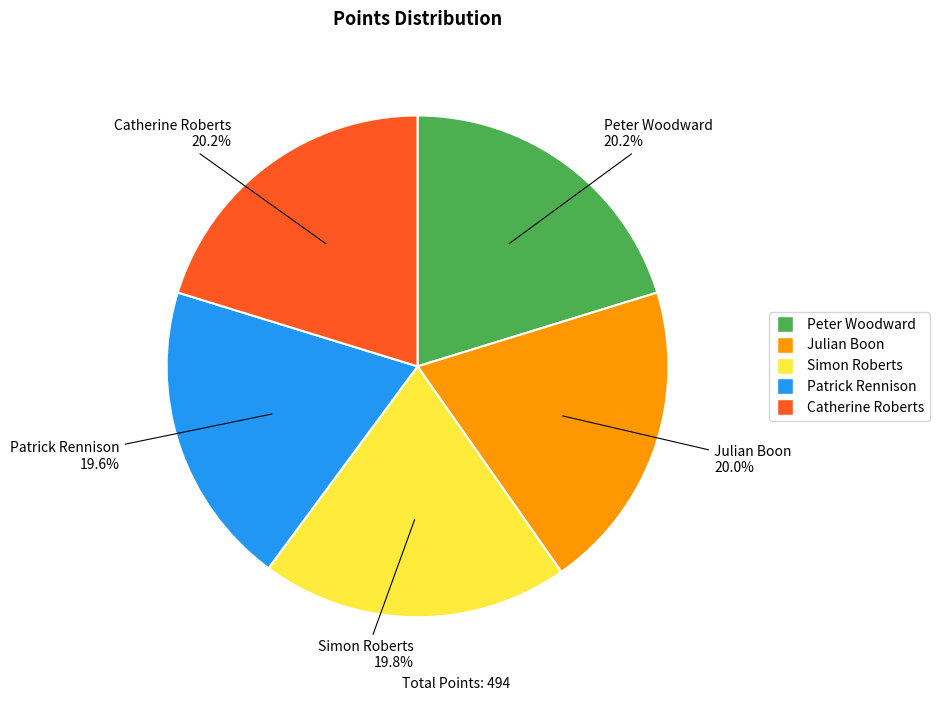

What is the ratio of the value at Simon Roberts to the value at Catherine Roberts?

1.0